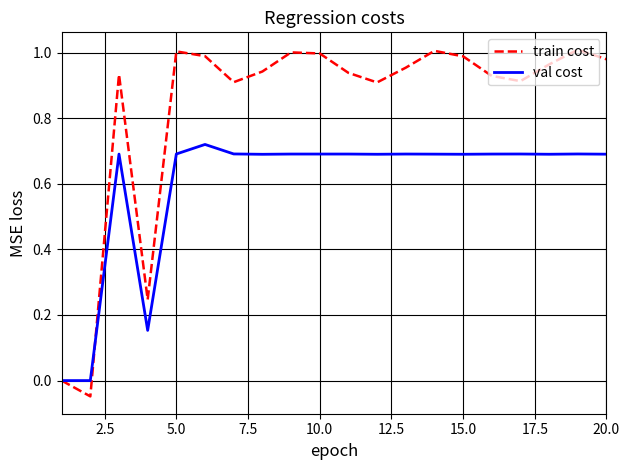

Which series has the largest range (max minus min)?

train cost